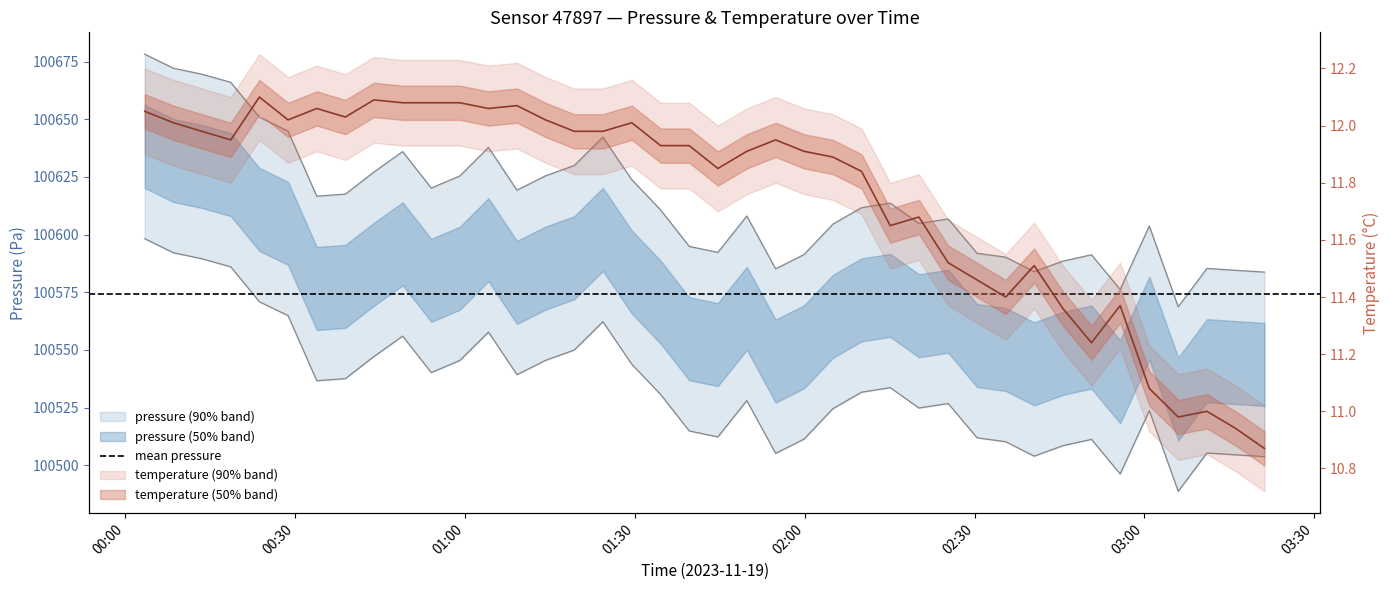

At how many categories does at least one series exceed 42258?

40